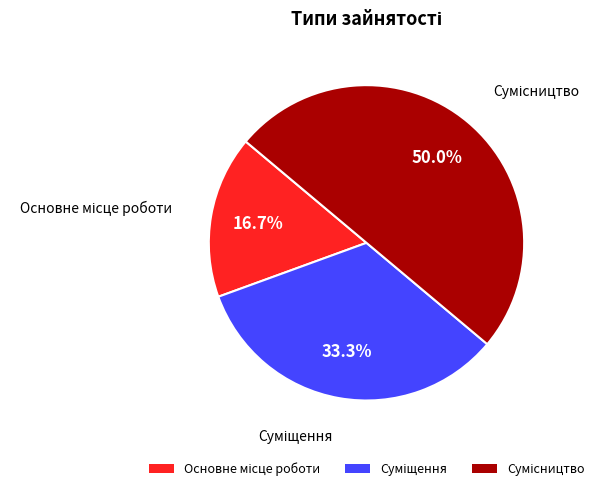

Is there a majority slice in this chart?

No